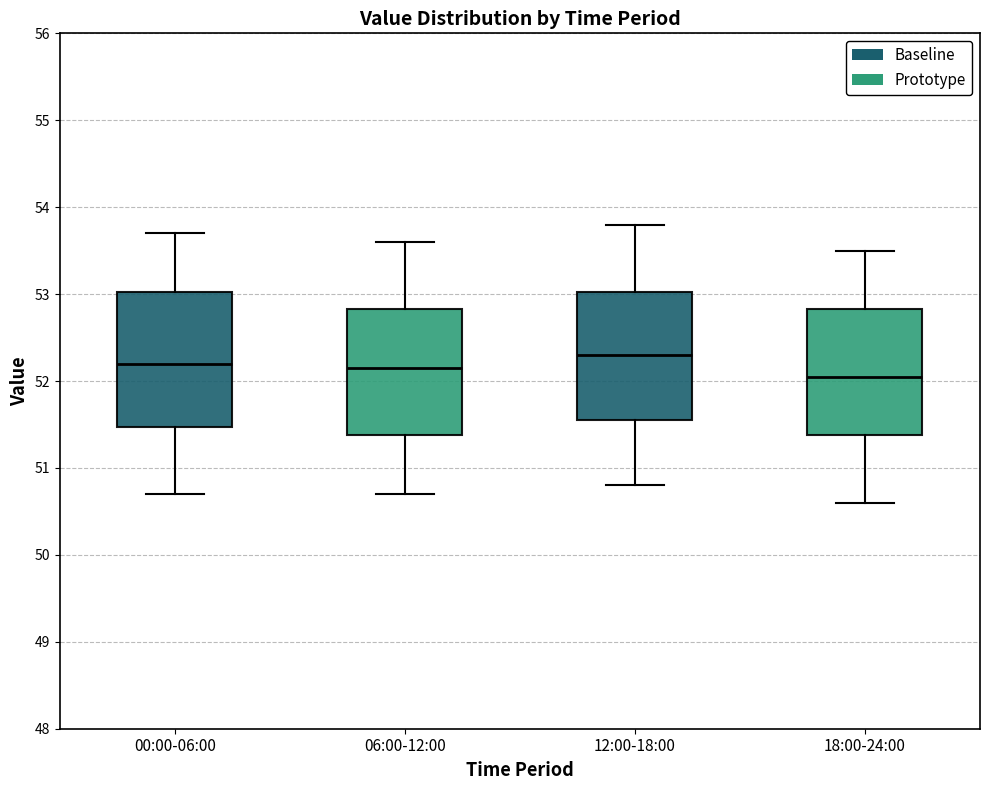

Where does the lower whisker of the box for 00:00-06:00 end on the y-axis? The values are not printed on the chart, so give them approximately, as read against the axis.

50.7